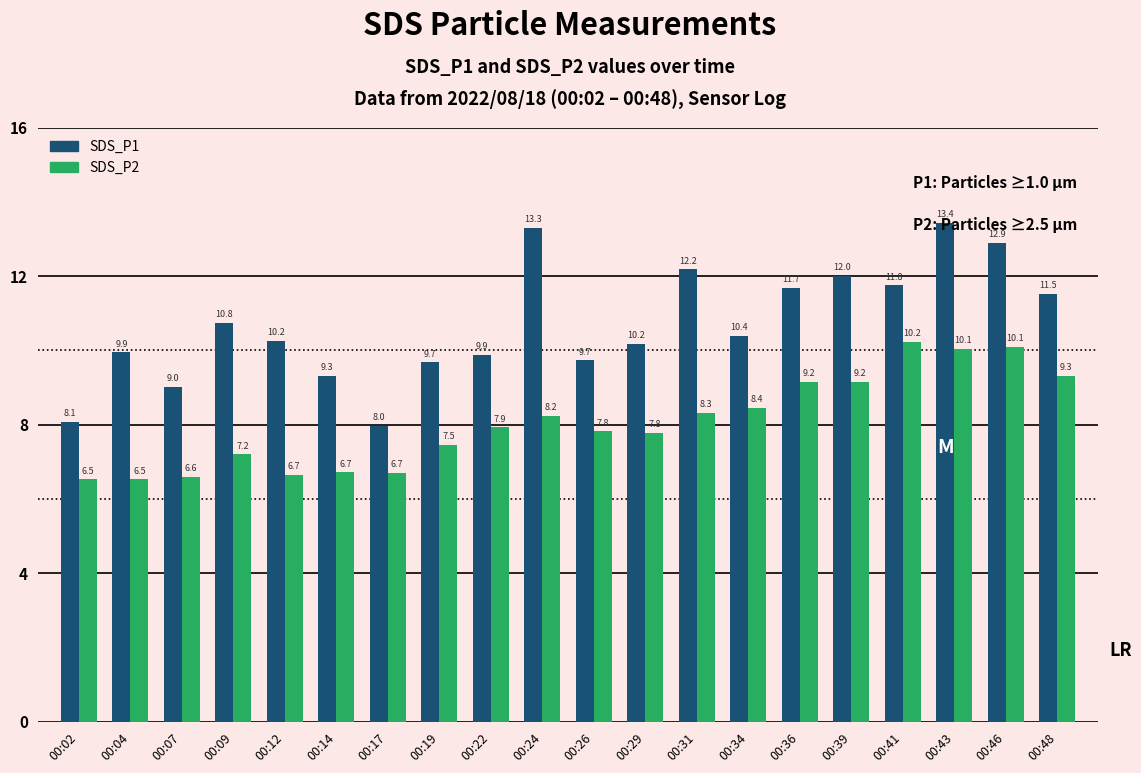

Which series has the largest range (max minus min)?

SDS_P1